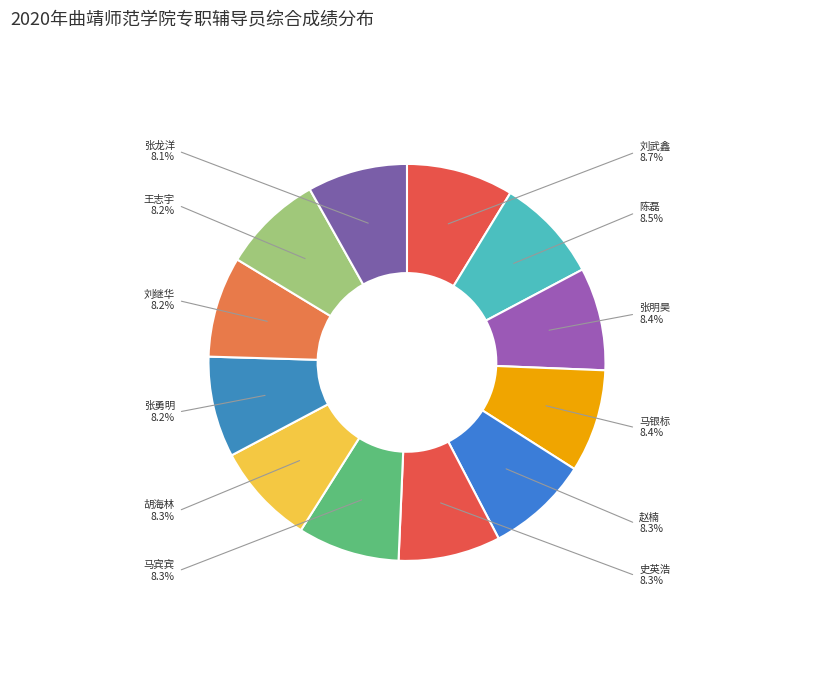

Is there a majority slice in this chart?

No